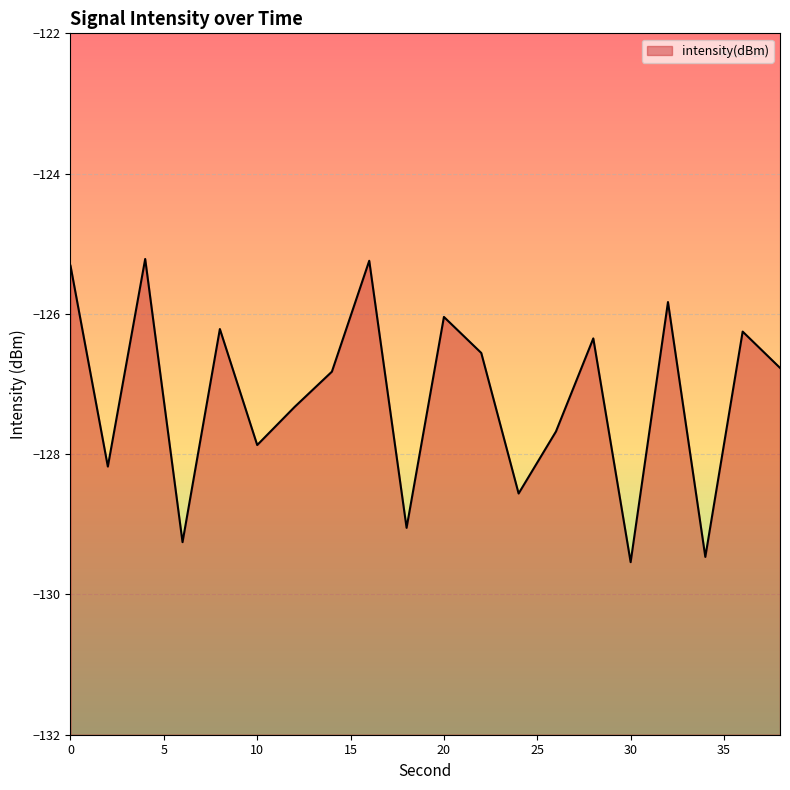

What is the change in value from 2 to 20?

+2.1